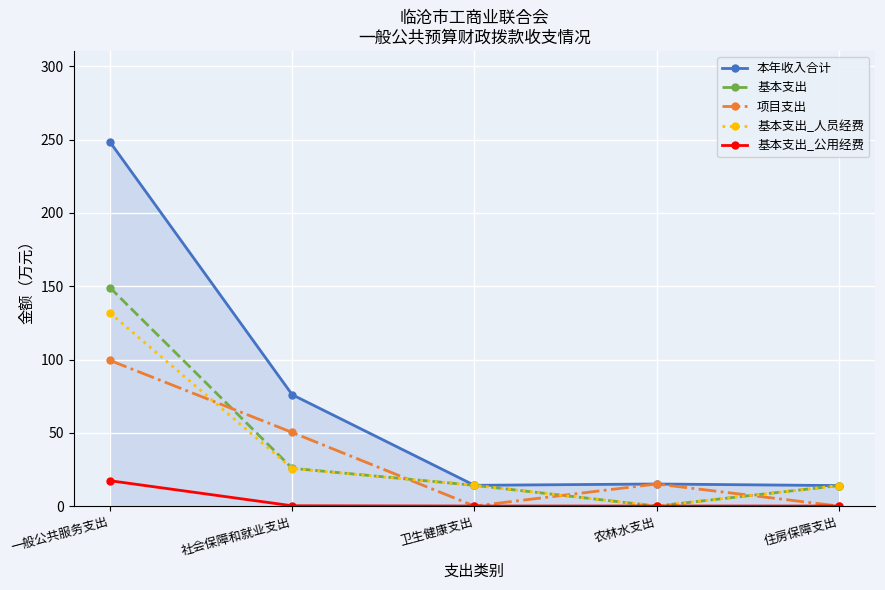

How many values in 基本支出 are above zero?

4